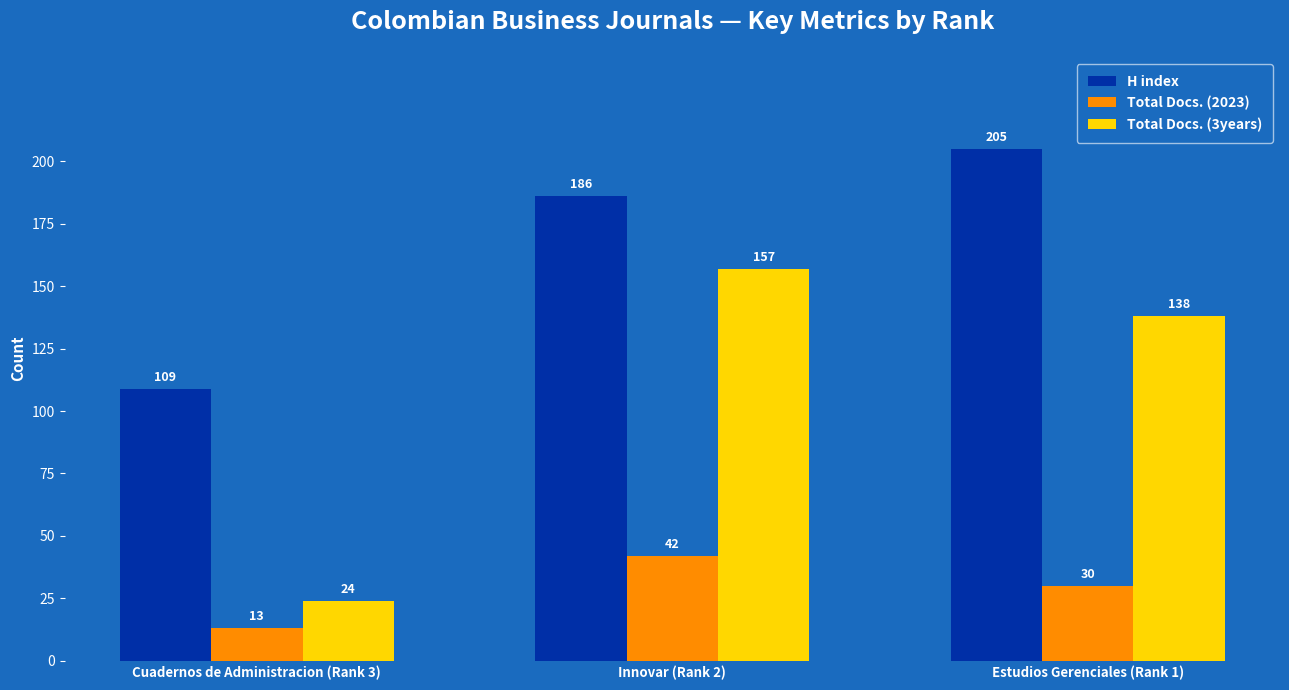

At how many categories does at least one series exceed 154?

2